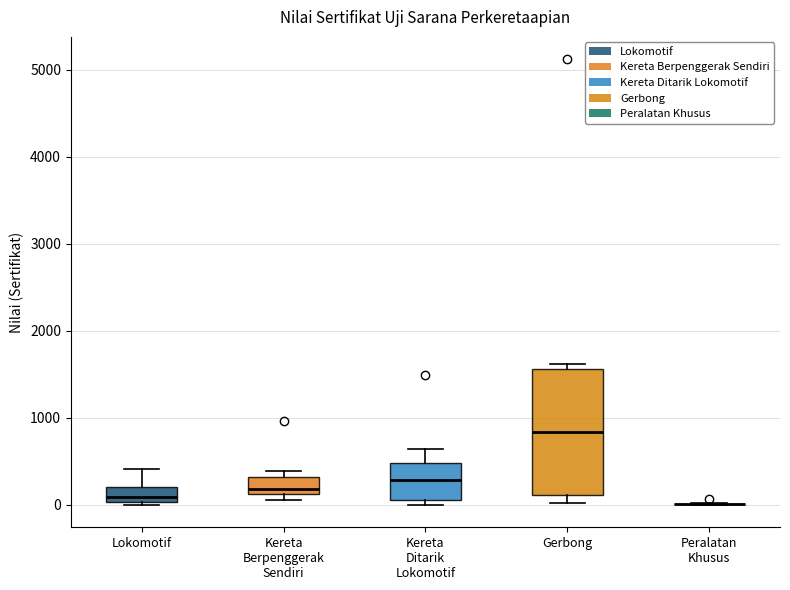

Reading left to right, read every box against the y-axis: the position of its median line, the range the box covers, and the ends of its whiskers. The values are not printed on the chart, so give them approximately, as read against the axis.

Lokomotif: median 100, box 0 to 200, whiskers 0 (just below the box's lower edge) to 400
Kereta Berpenggerak Sendiri: median 200, box 100 to 300, whiskers 100 (just below the box's lower edge) to 400
Kereta Ditarik Lokomotif: median 300, box 100 to 500, whiskers 0 to 600
Gerbong: median 800, box 100 to 1600, whiskers 0 to 1600 (just above the box's upper edge)
Peralatan Khusus: box collapsed to a line at 0, whiskers 0 to 0